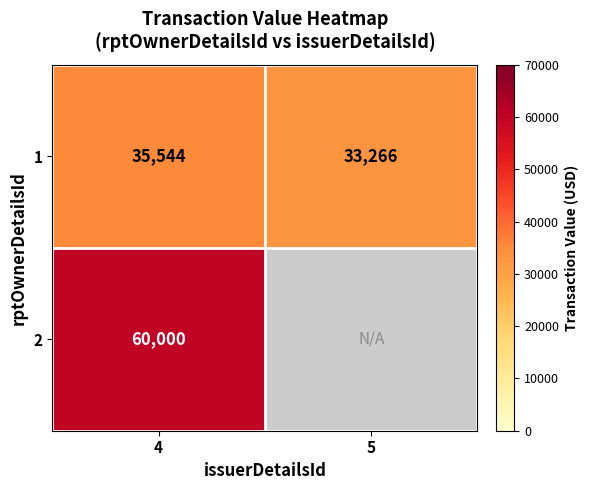

Is it true that 1 equals 15074.4 at 5?

False